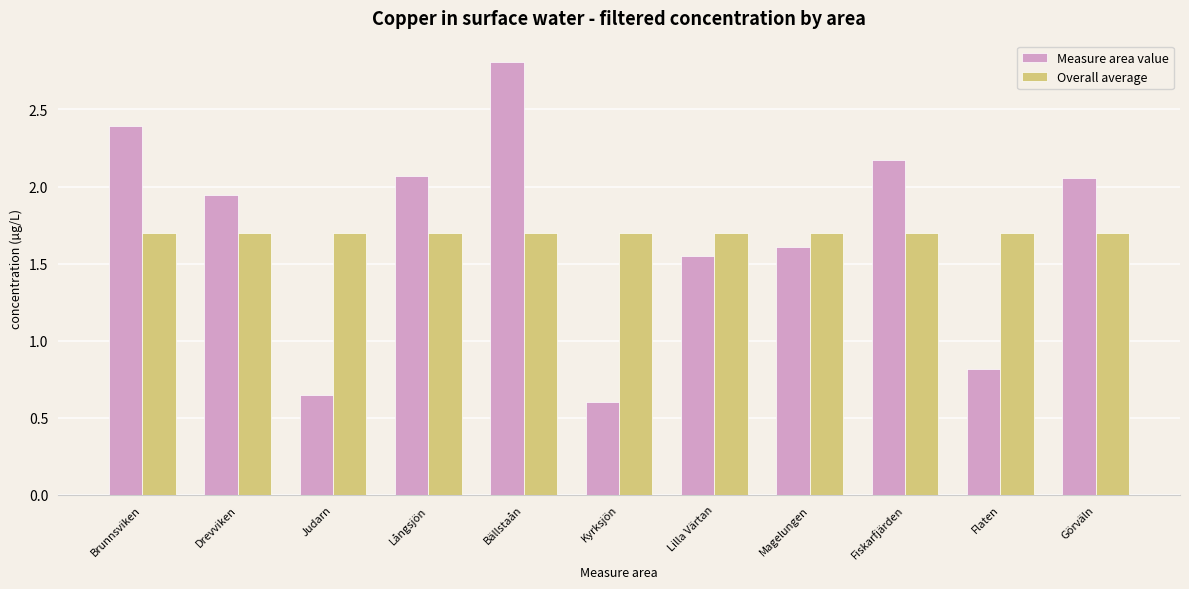

Read the Measure area value value at Flaten.

0.8